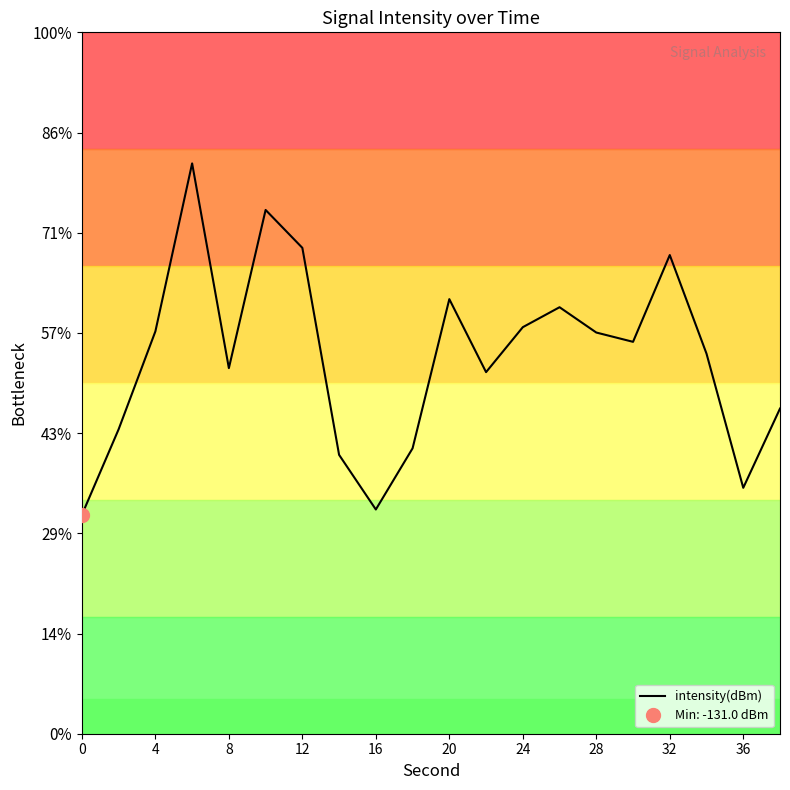

Does the chart have visible grid lines?

No